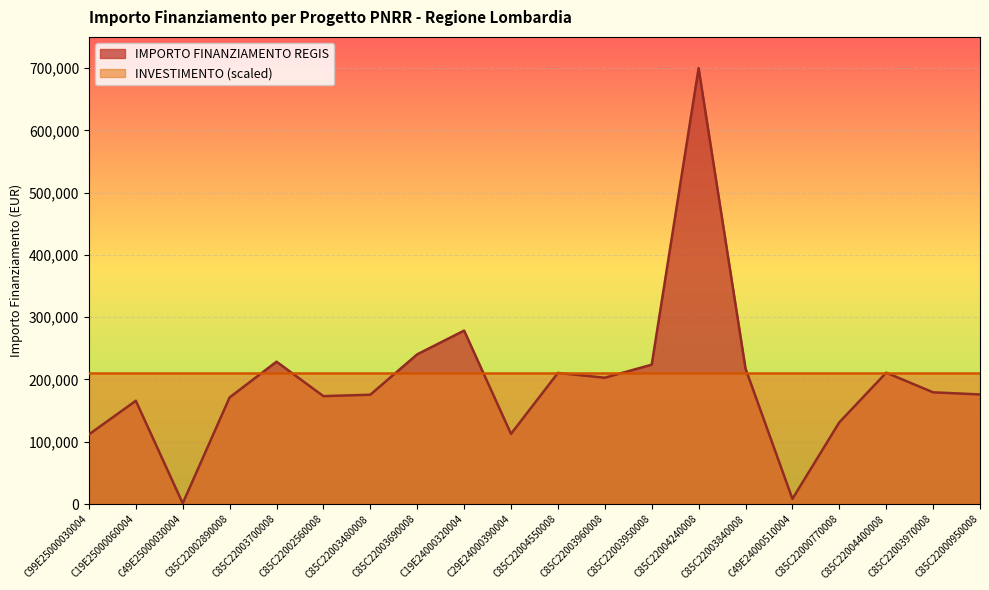

What is the ratio of the value at C85C22000950008 to the value at C49E25000030004?

146.7